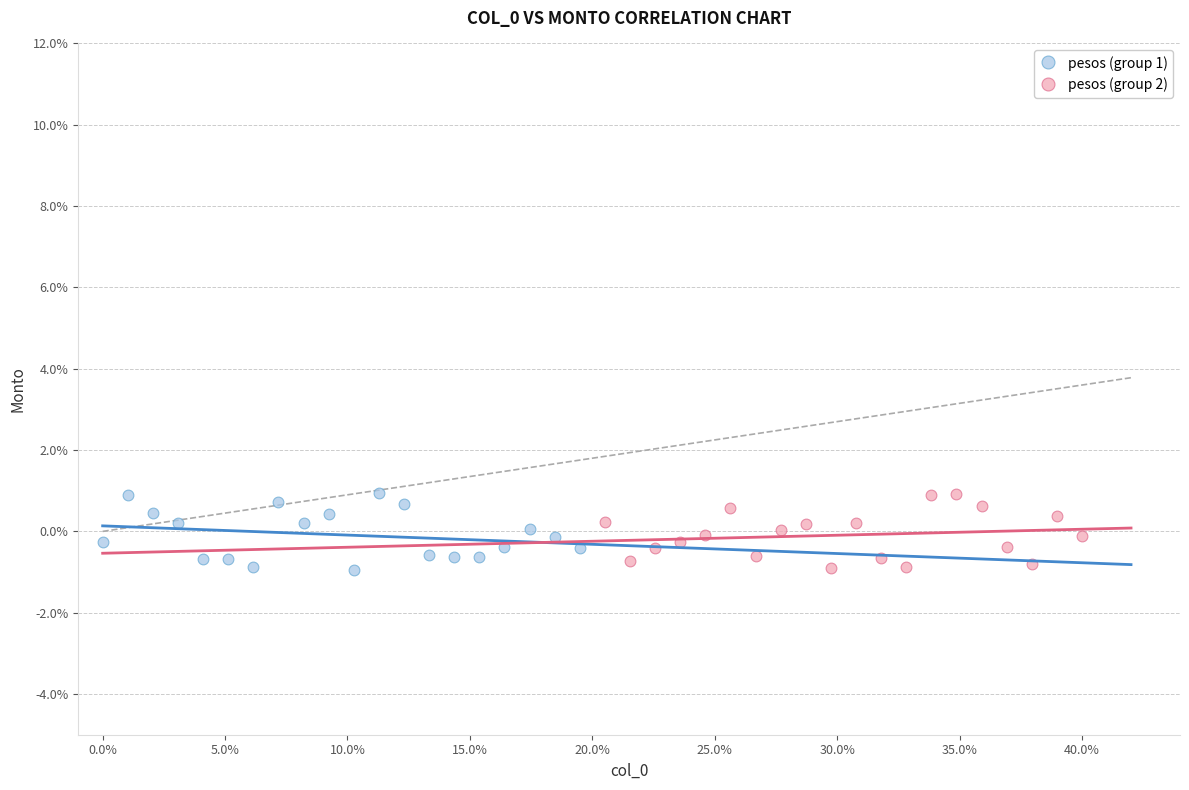

What are all the series names shown in the legend?

pesos (group 1), pesos (group 2)